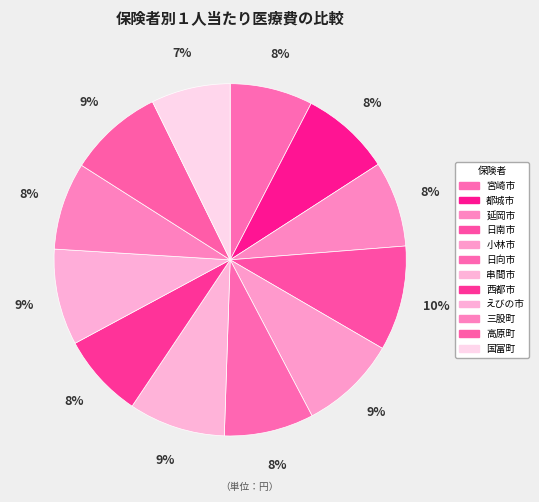

Count the number of slices in the pie.

12